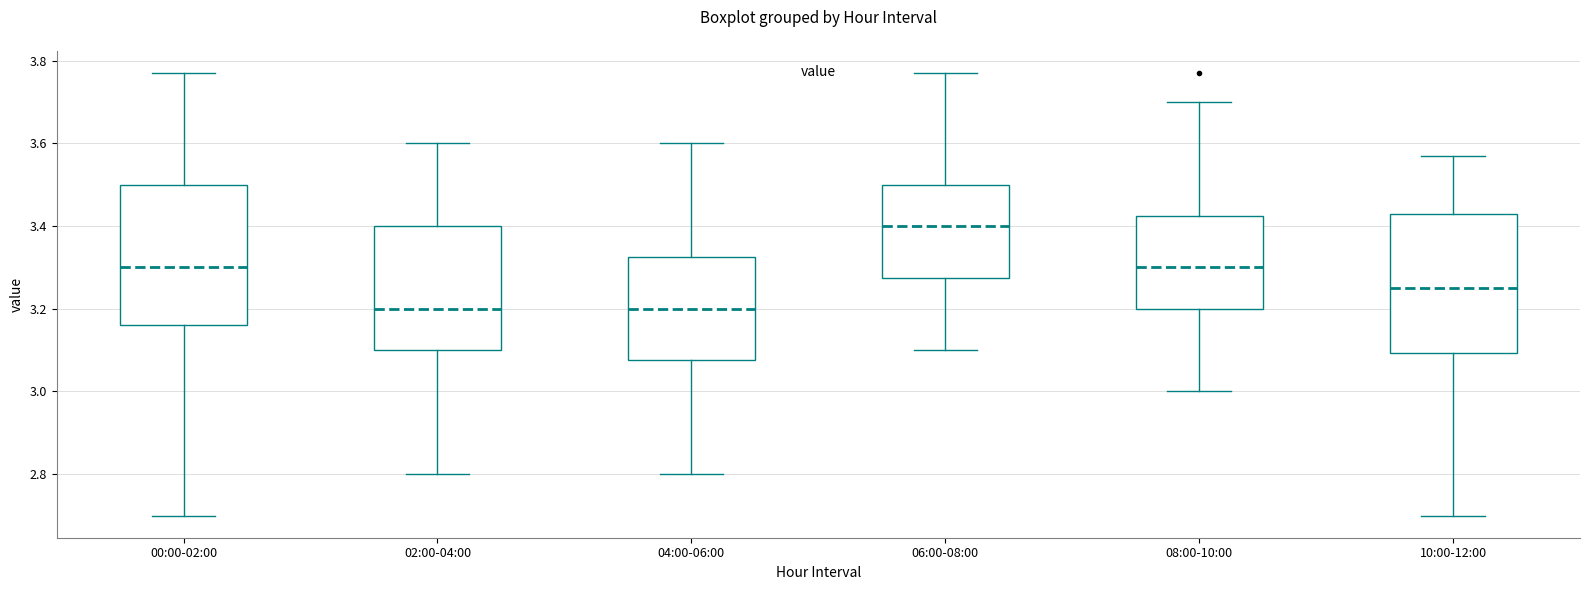

Reading left to right, read every box against the y-axis: the position of its median line, the range the box covers, and the ends of its whiskers. The values are not printed on the chart, so give them approximately, as read against the axis.

00:00-02:00: median 3.30, box 3.16 to 3.50, whiskers 2.70 to 3.78
02:00-04:00: median 3.20, box 3.10 to 3.40, whiskers 2.80 to 3.60
04:00-06:00: median 3.20, box 3.08 to 3.32, whiskers 2.80 to 3.60
06:00-08:00: median 3.40, box 3.28 to 3.50, whiskers 3.10 to 3.78
08:00-10:00: median 3.30, box 3.20 to 3.42, whiskers 3.00 to 3.70
10:00-12:00: median 3.26, box 3.10 to 3.44, whiskers 2.70 to 3.58